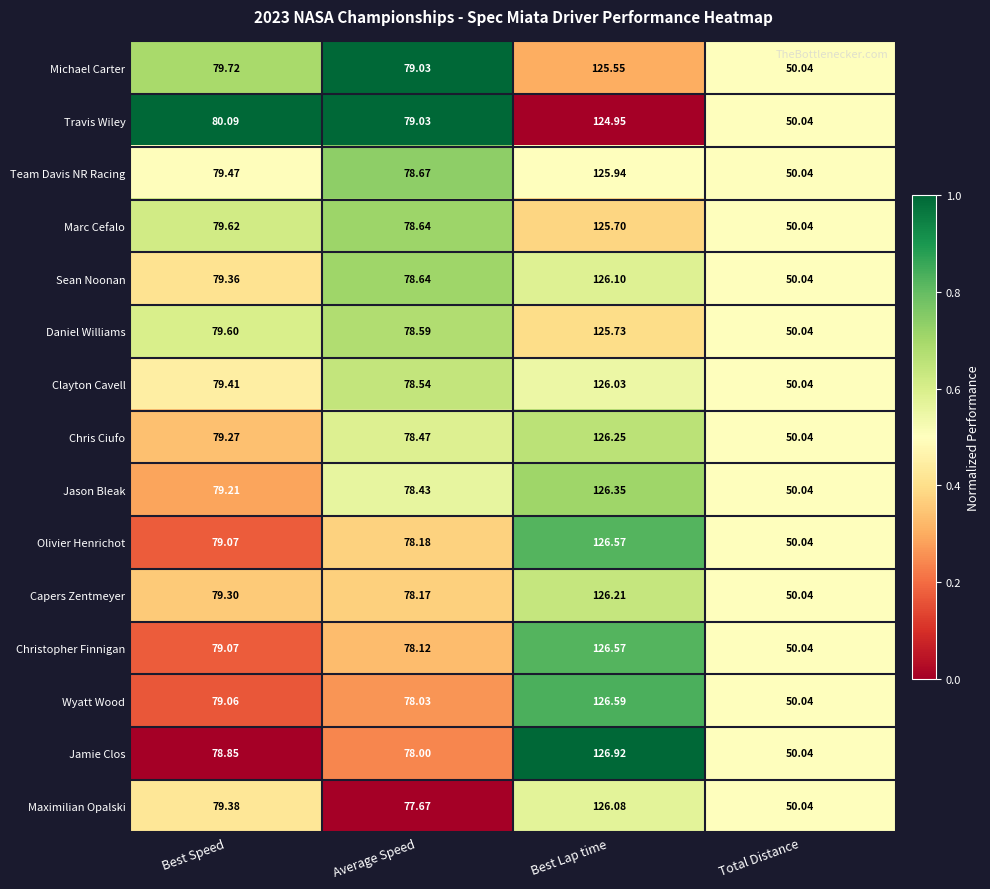

How many series are shown in this chart?

15